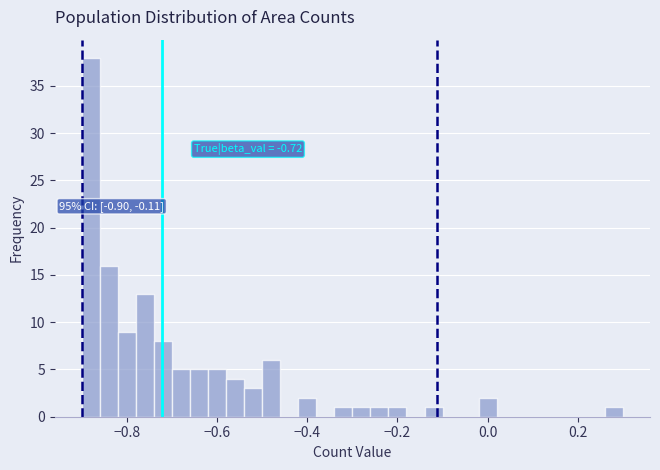

Read against the x-axis, roughly where is the centre of the tallest bar?

-0.88